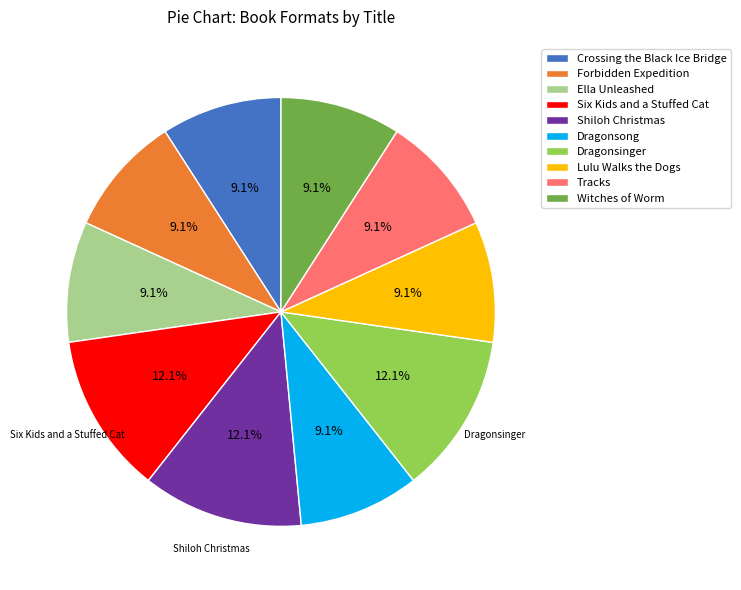

To the nearest percent, what percentage of the pie is Dragonsong?

9%